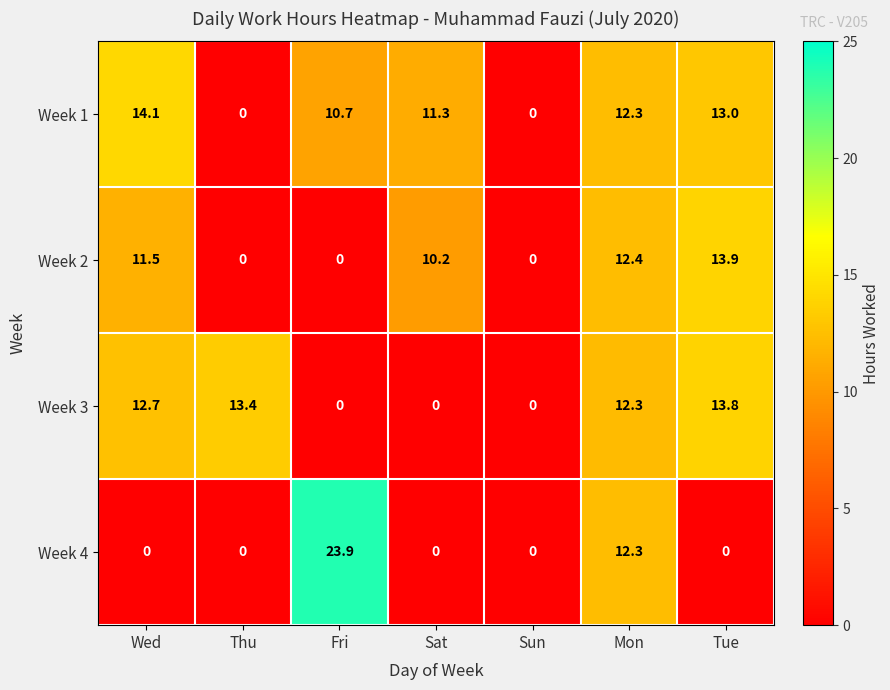

At which label does Week 2 first exceed 10?

Wed